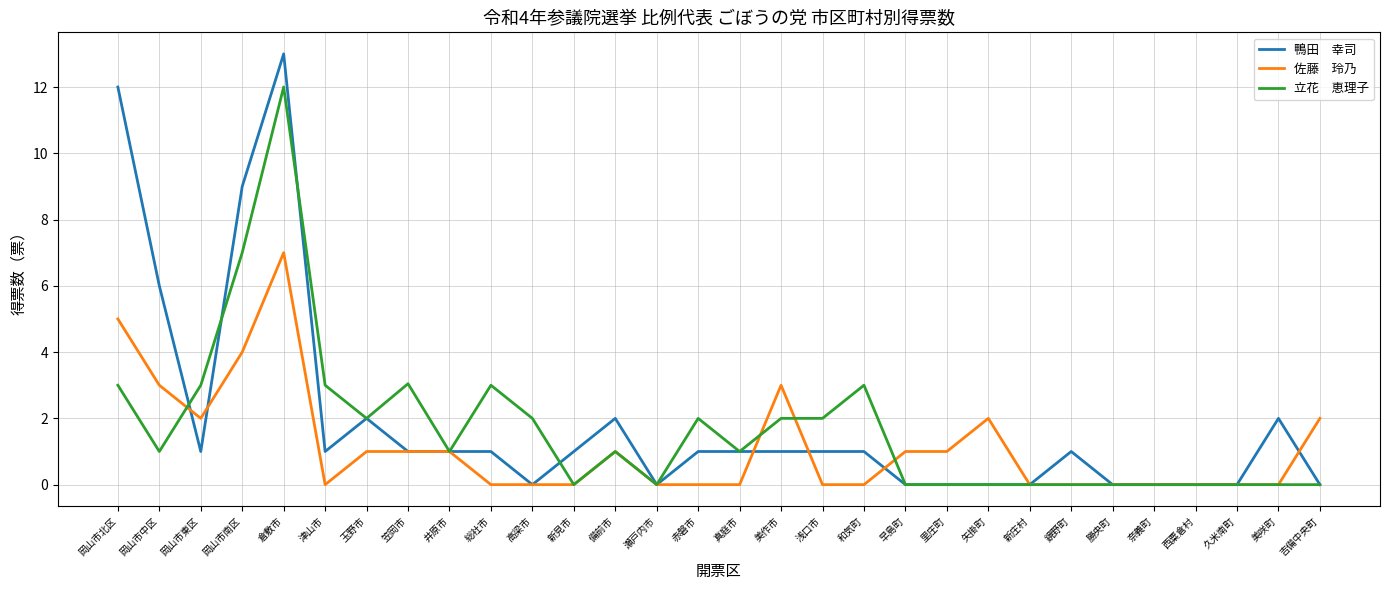

What is the difference between the highest and lowest values at 津山市?

3.0